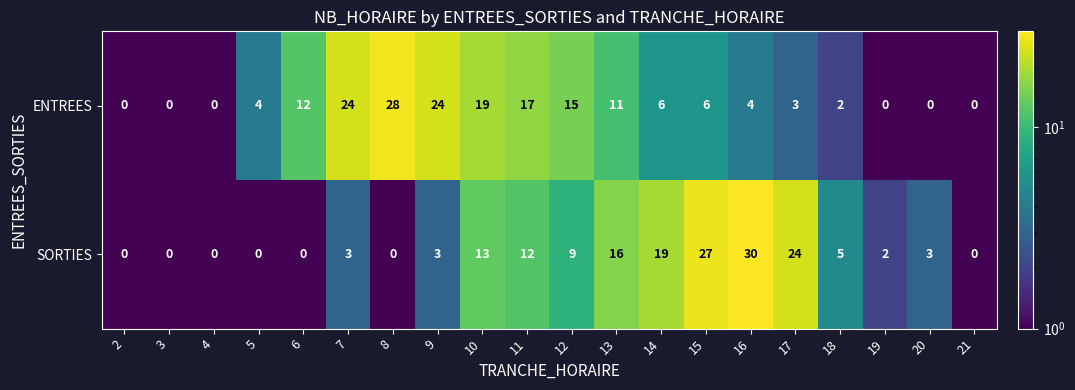

List the series in order of their peak value, lowest first.

ENTREES, SORTIES